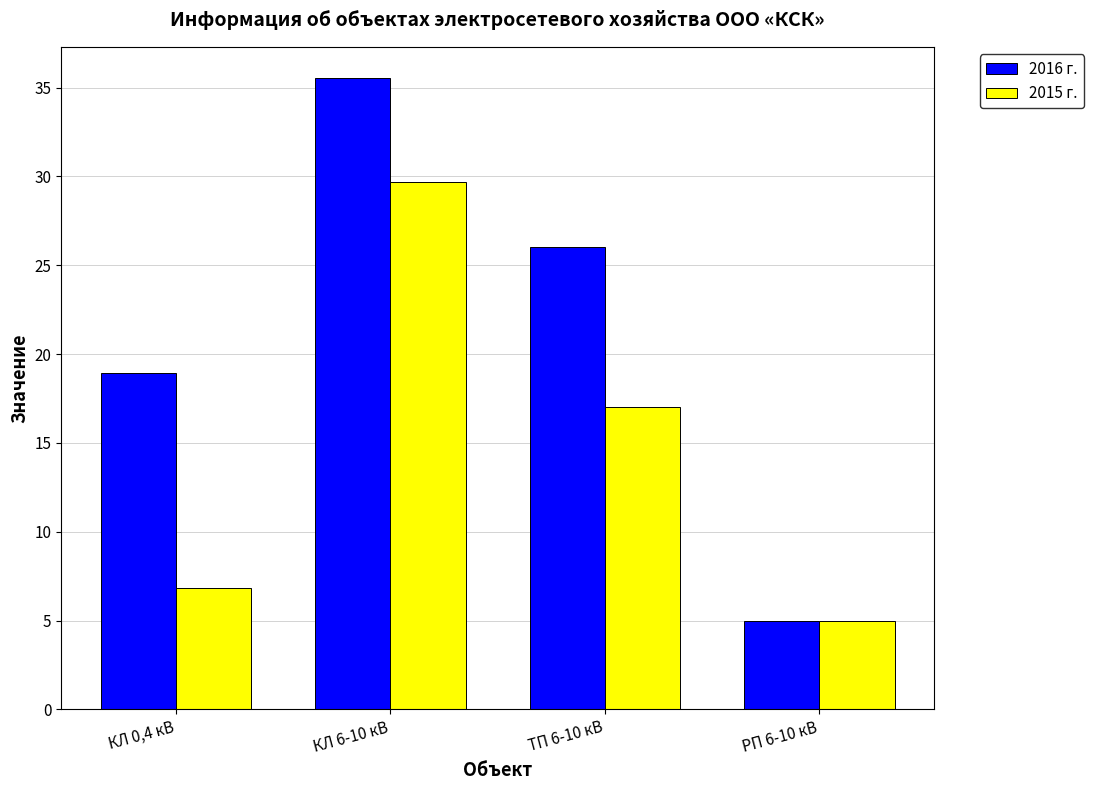

Which series has the largest range (max minus min)?

2016 г.